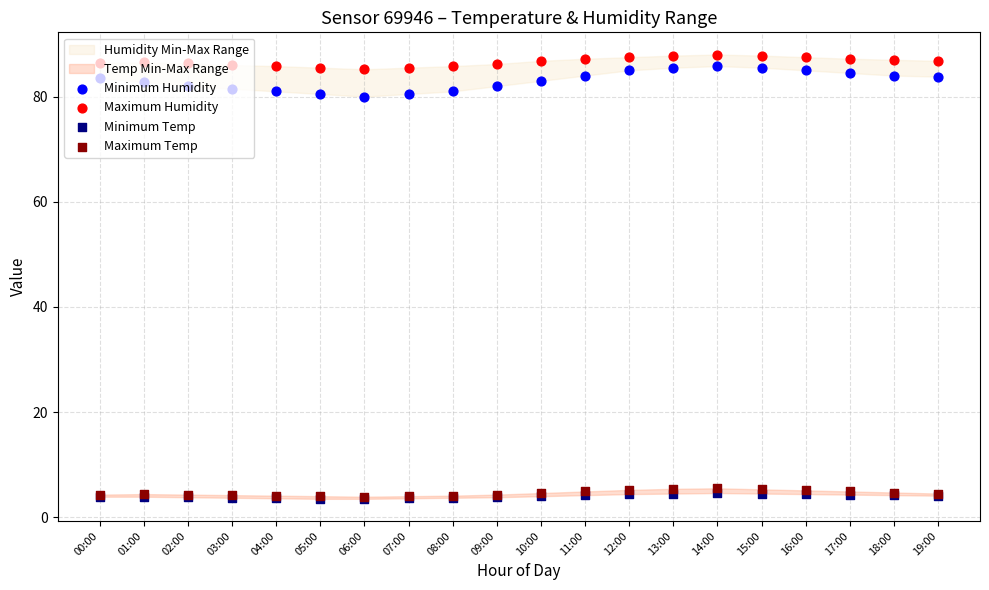

Is the value of Minimum Humidity at 06:00 greater than the value of Maximum Humidity at 05:00?

No